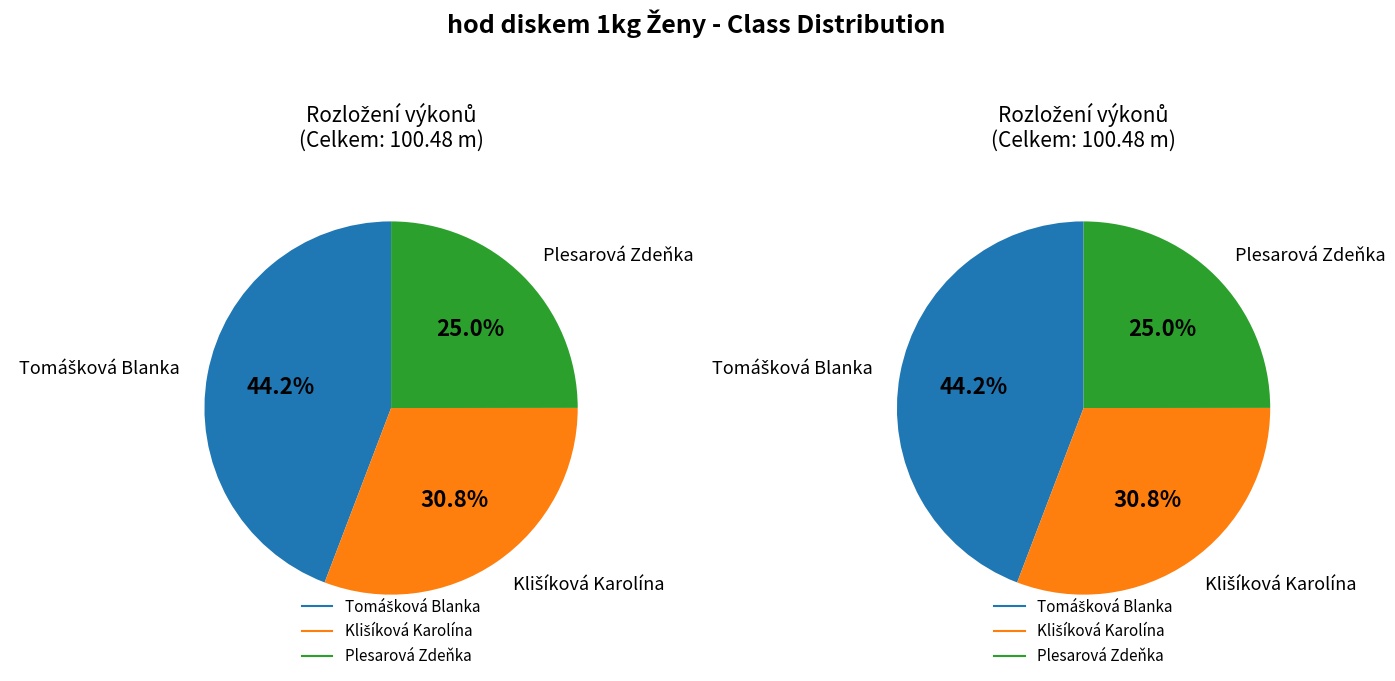

To the nearest percent, what is the average slice percentage?

33%